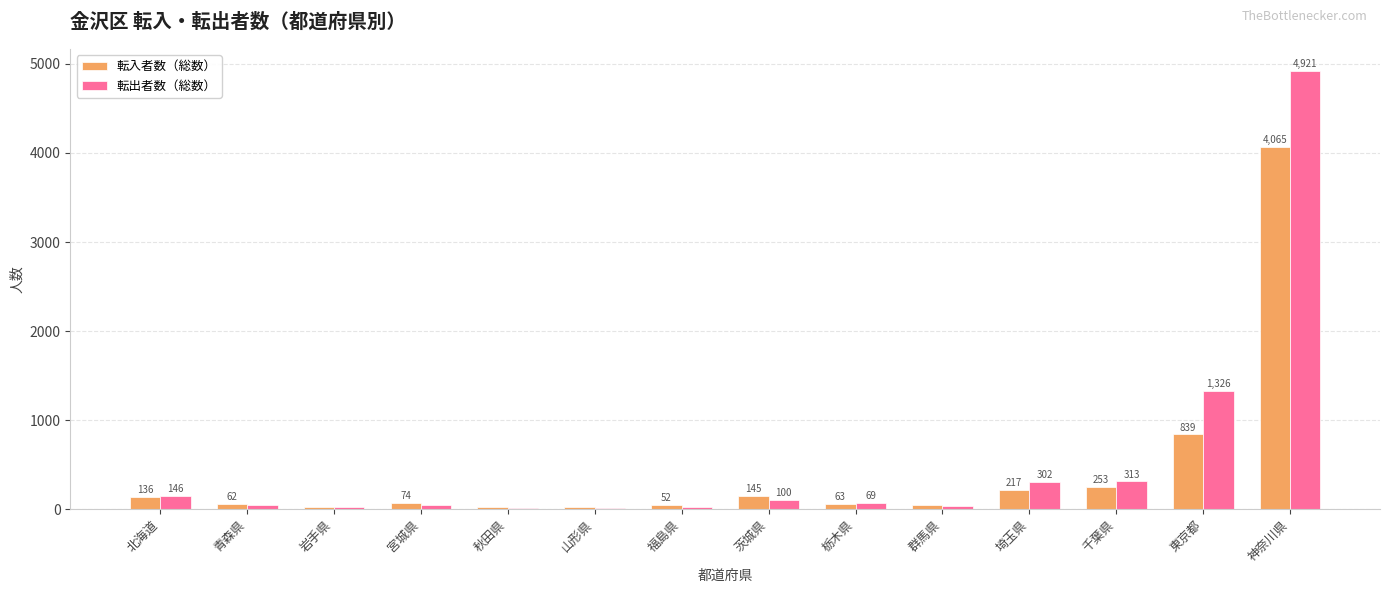

At which label does 転出者数（総数） first exceed 69?

北海道